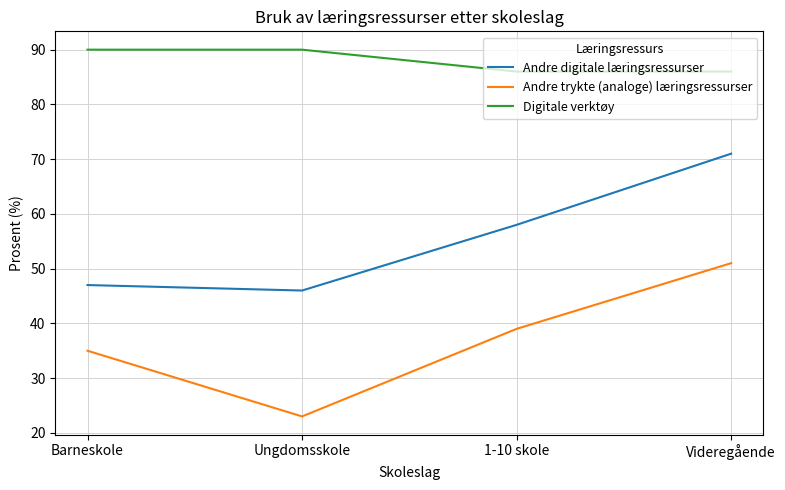

At which category is the sum across all series the highest?

Videregående